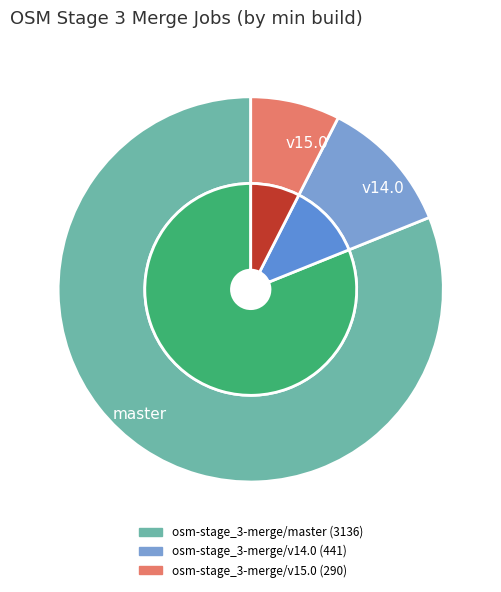

Is it true that osm-stage_3-merge/v14.0 is 11% of the pie?

True